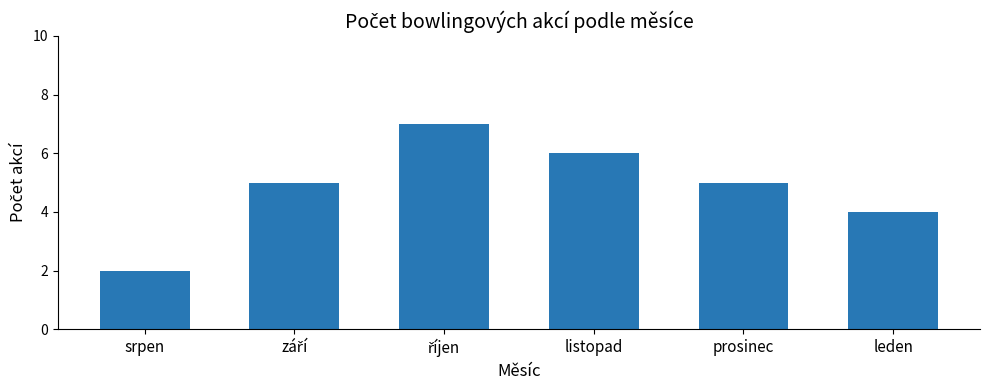

The value at prosinec is 5. True or false?

True